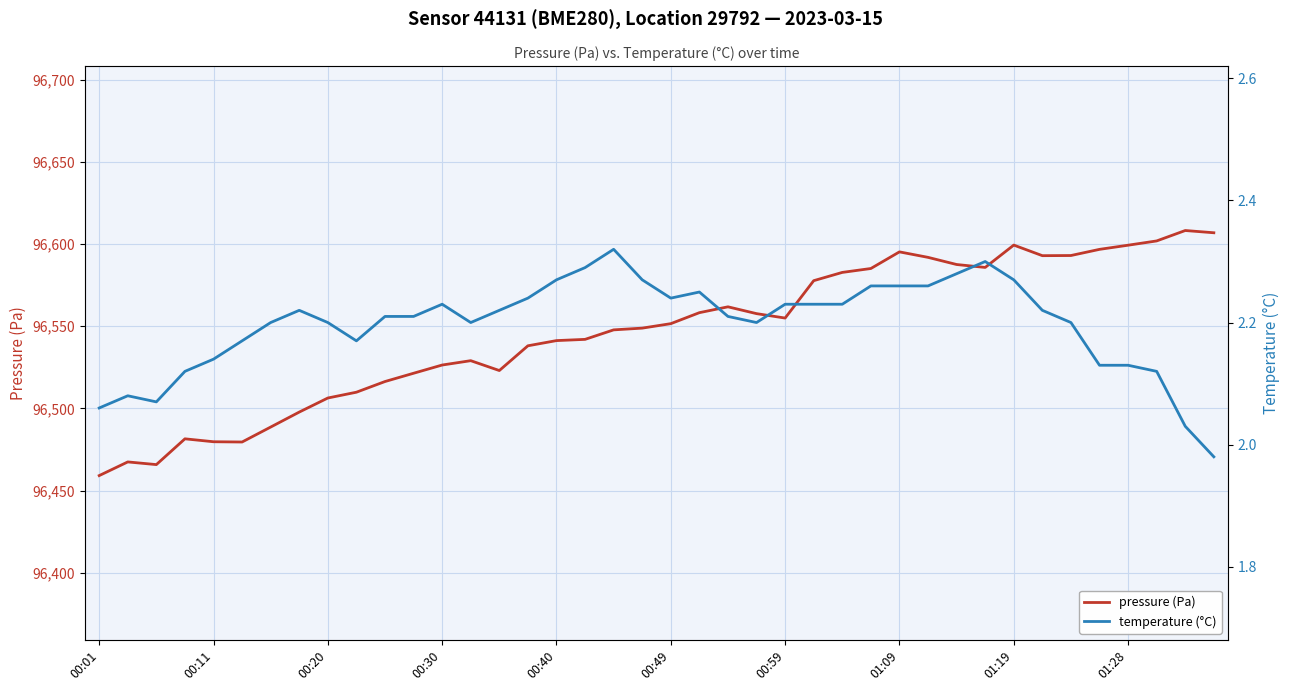

Is it true that pressure (Pa) equals 132066.8 at 01:09?

False